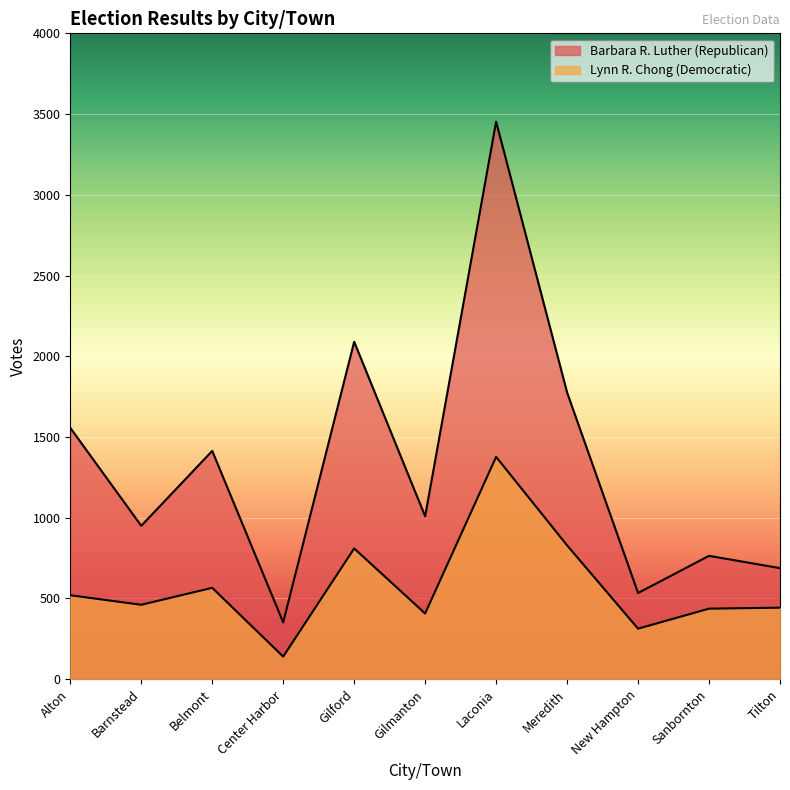

Is it true that Barbara R. Luther (Republican) equals 235 at Barnstead?

False